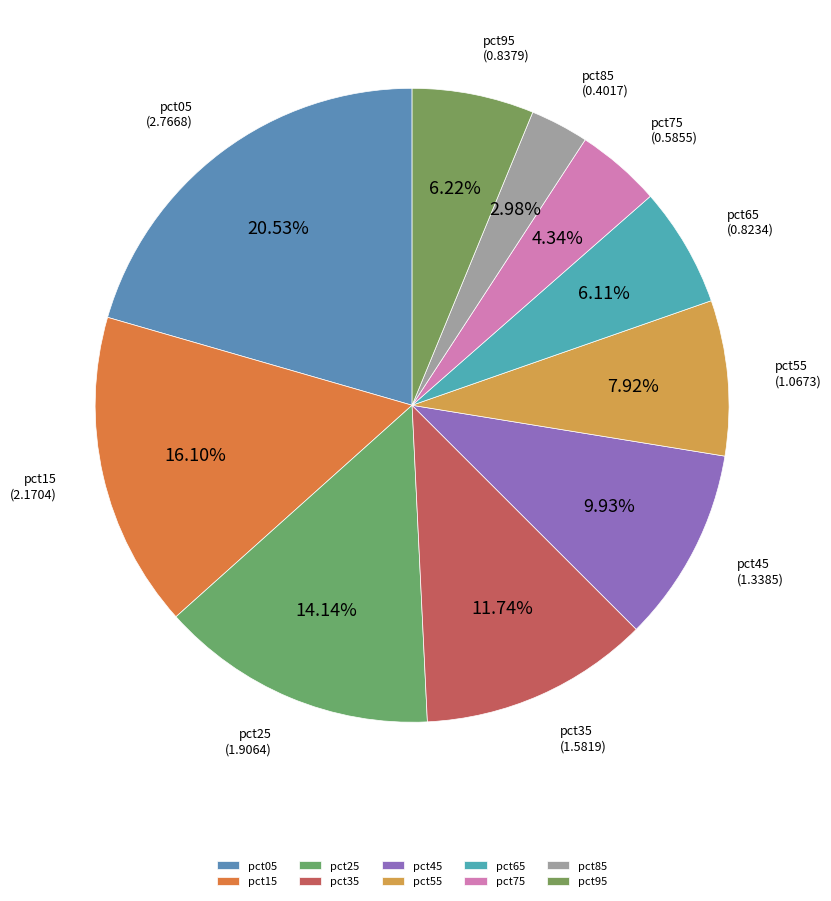

To the nearest percent, what is the average slice percentage?

10%